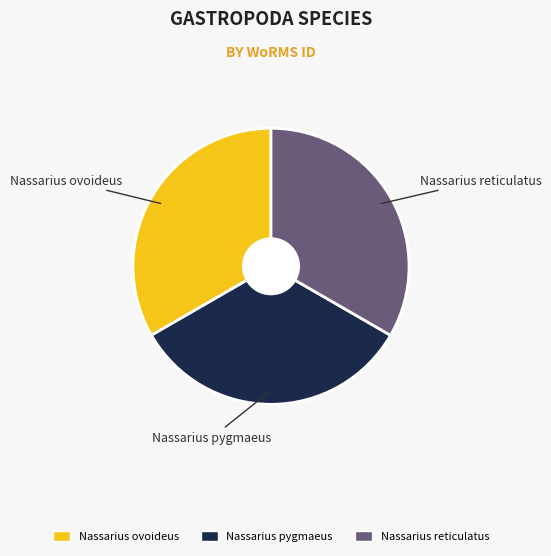

Combined, what portion of the pie is Nassarius ovoideus and Nassarius pygmaeus?

66.7%